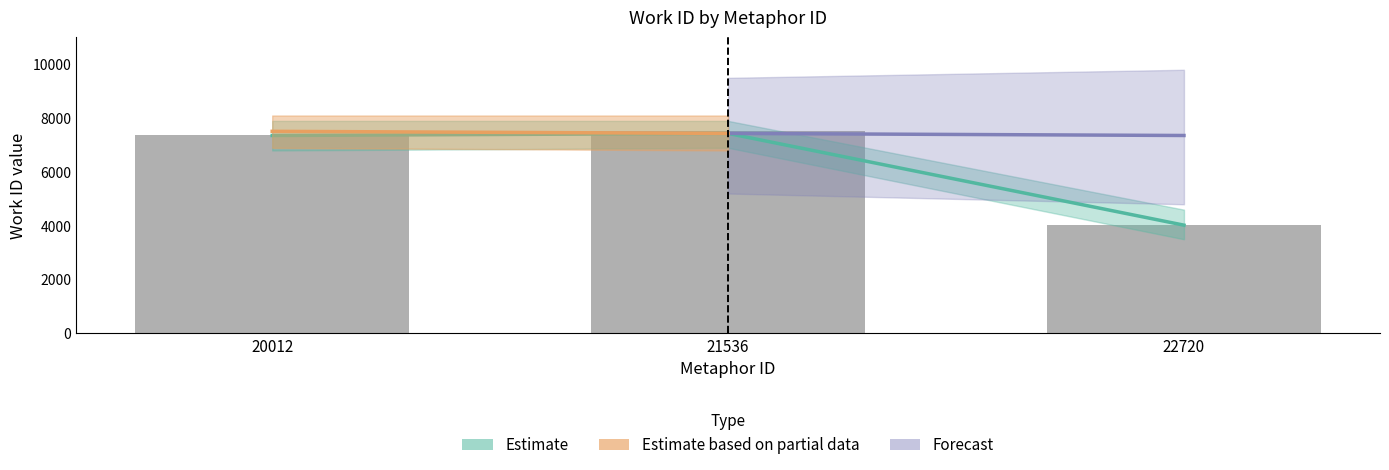

What is the difference between the maximum and minimum values?

3488